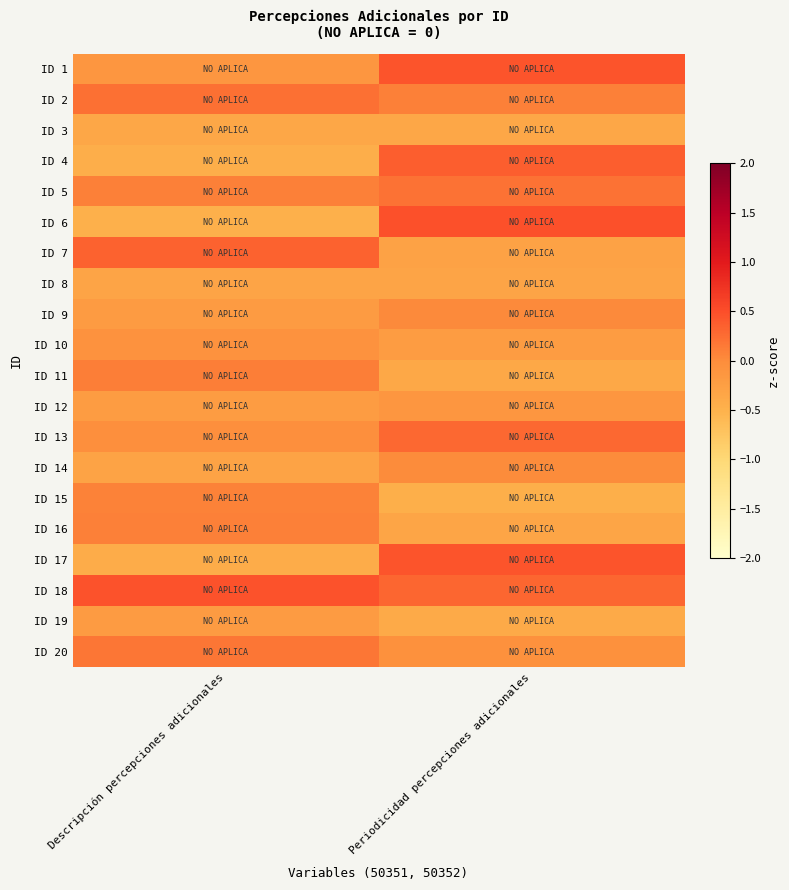

Between Descripción percepciones adicionales and Periodicidad percepciones adicionales, which series saw the biggest shift?

ID 6